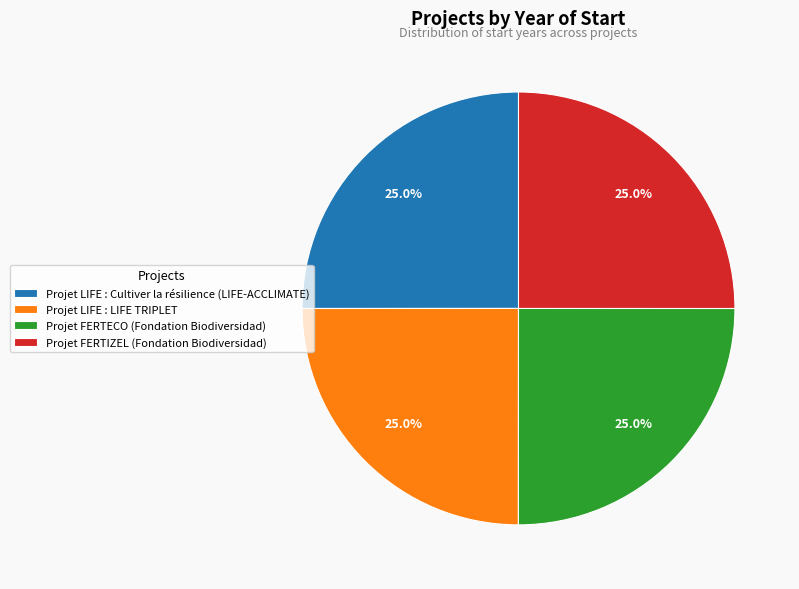

True or false: Projet LIFE : Cultiver la résilience (LIFE-ACCLIMATE) accounts for 25% of the total.

True